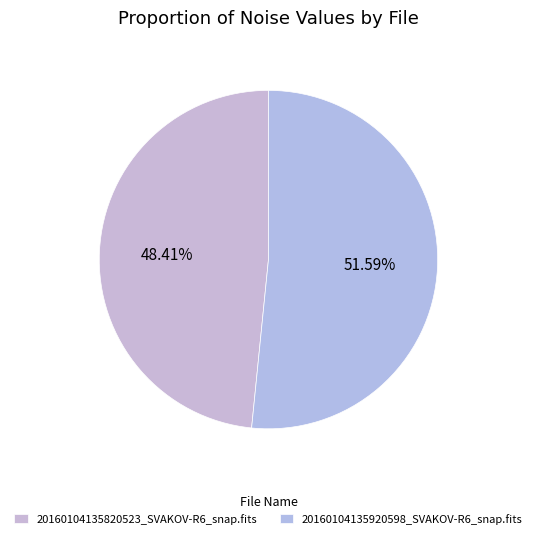

Which slice is the largest?

20160104135920598_SVAKOV-R6_snap.fits